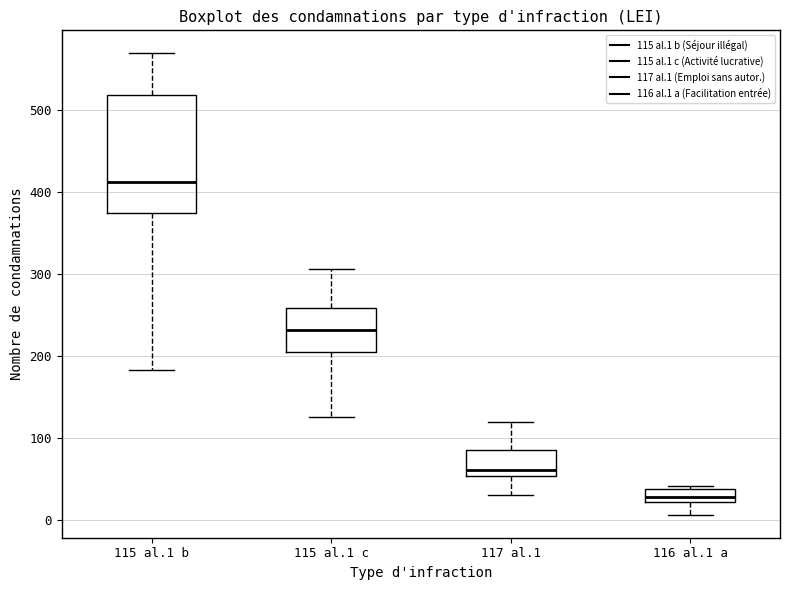

Comparing the boxes themselves (not the whiskers), which one is the tallest?

115 al.1 b